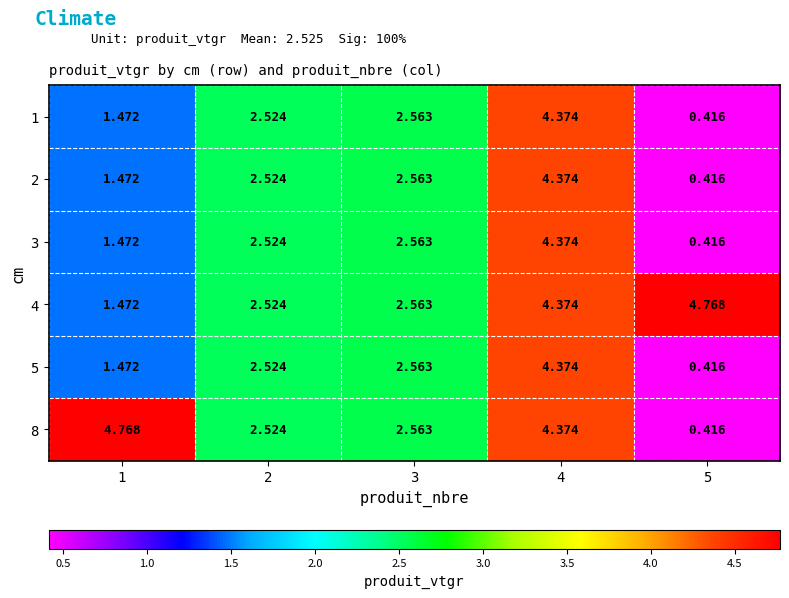

At which category does the chart reach its minimum across all series?

5